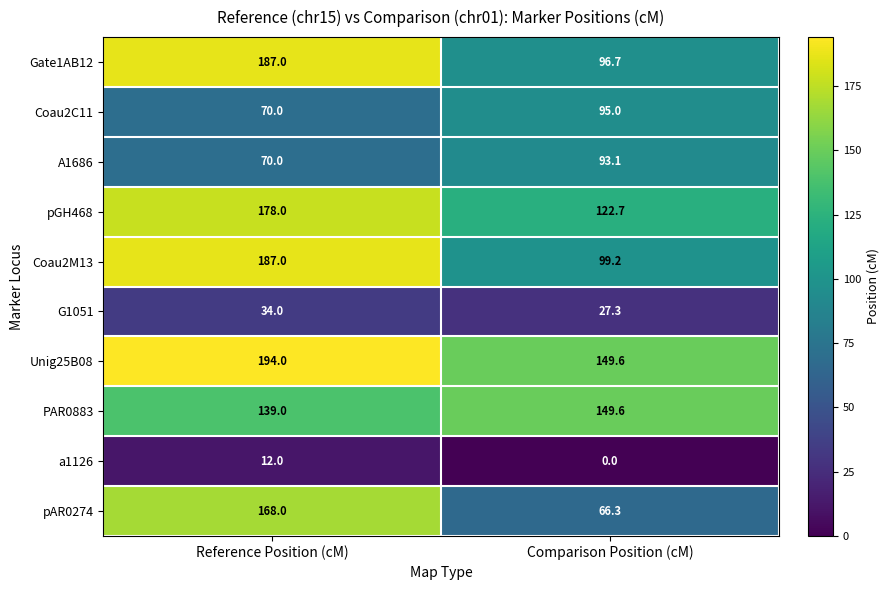

What is the total value across all series at Reference Position (cM)?

1239.0